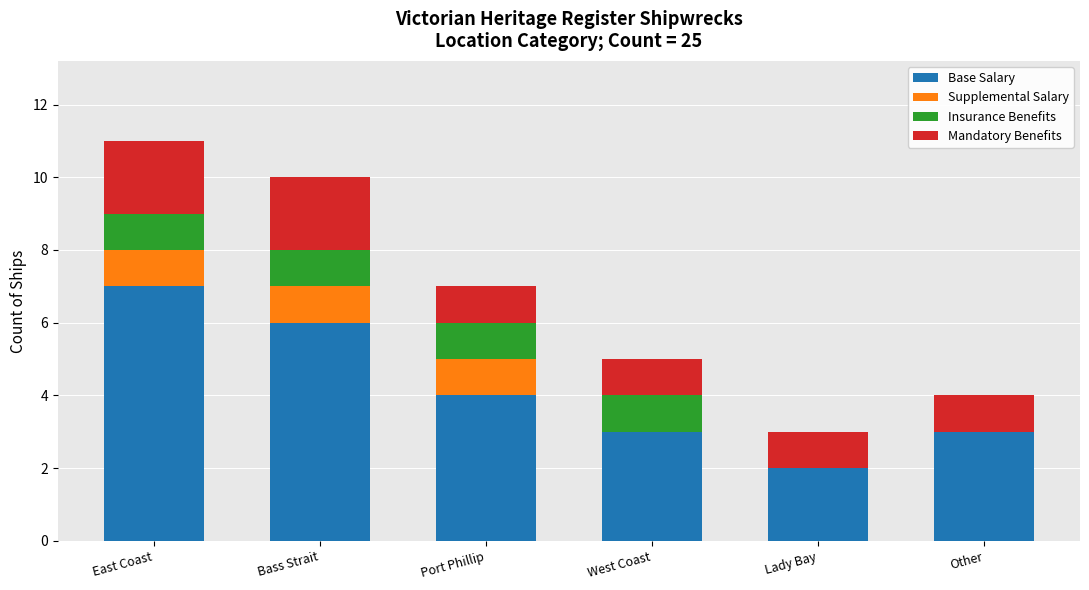

What is the total value across all series at Port Phillip?

7